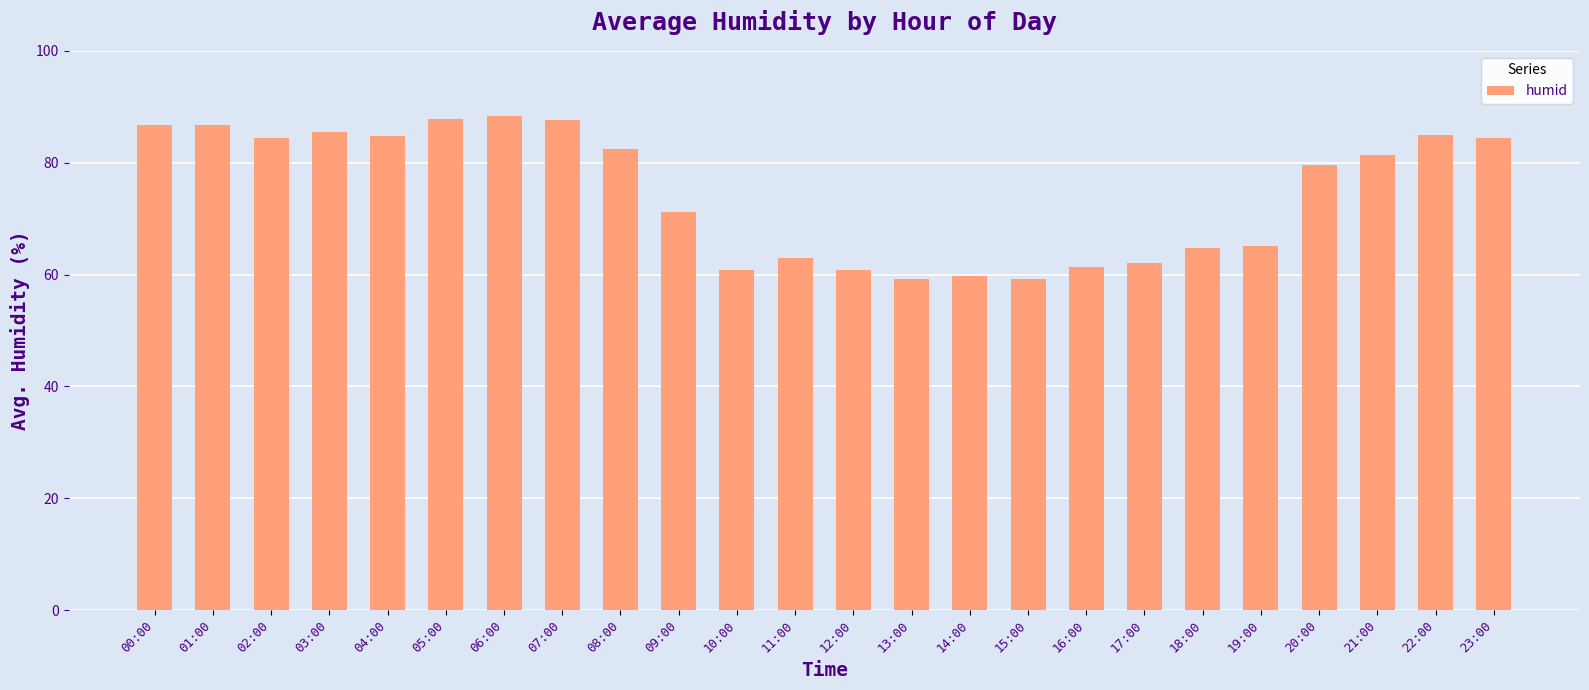

What is the average value?

74.7